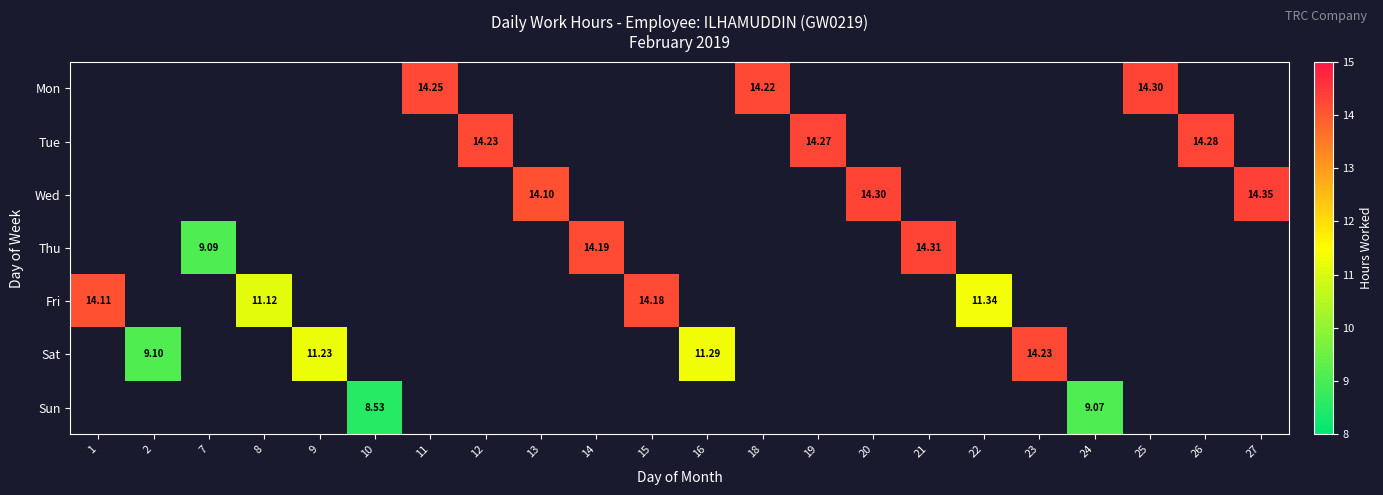

Is the value of Tue at 13 greater than the value of Mon at 13?

No